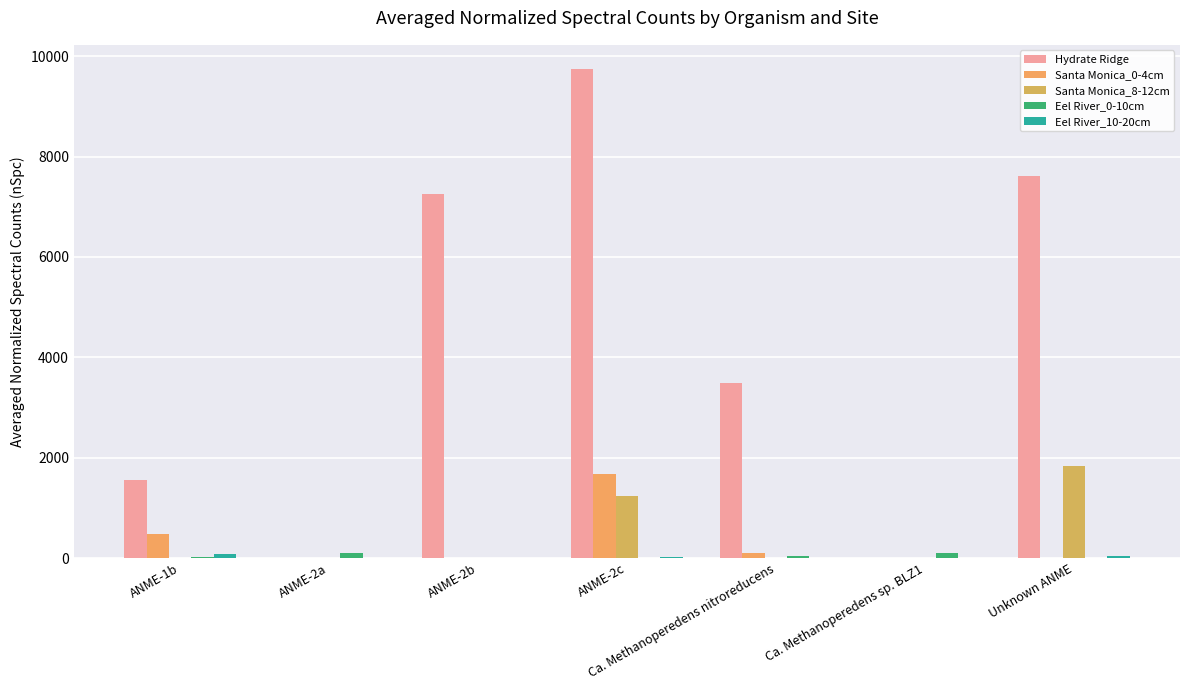

How many series are shown in this chart?

5